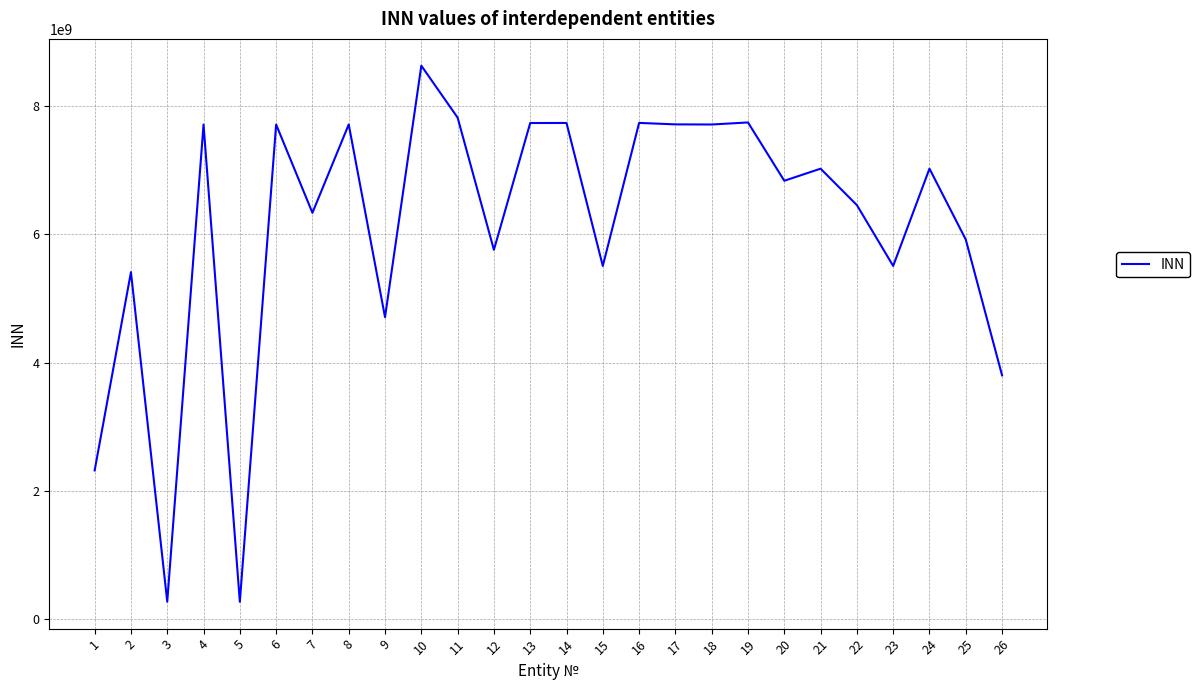

What is the greatest value displayed?

8620018330